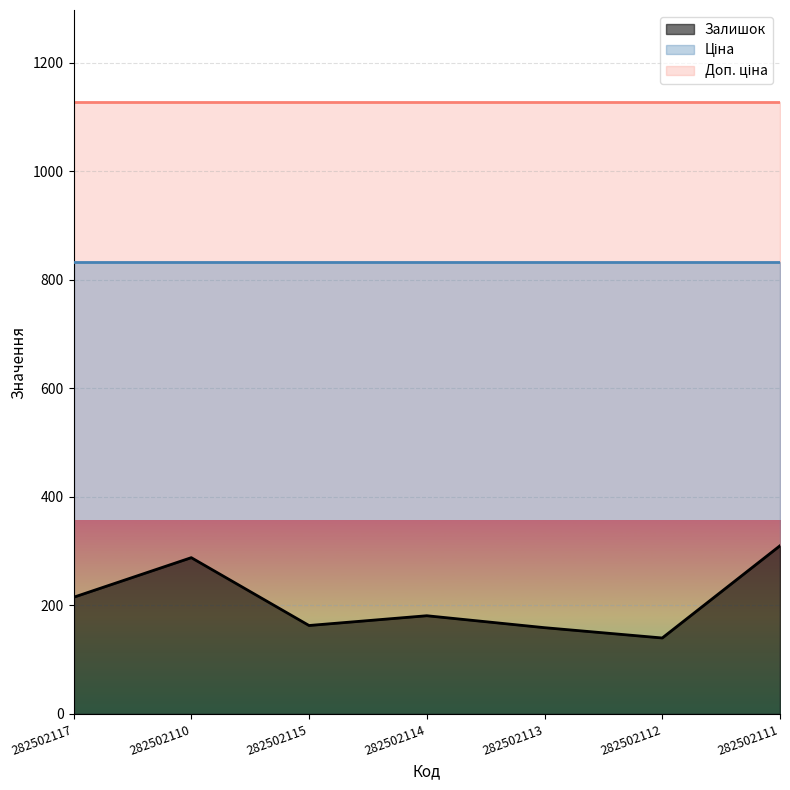

True or false: Доп. ціна and Залишок intersect in this chart.

False